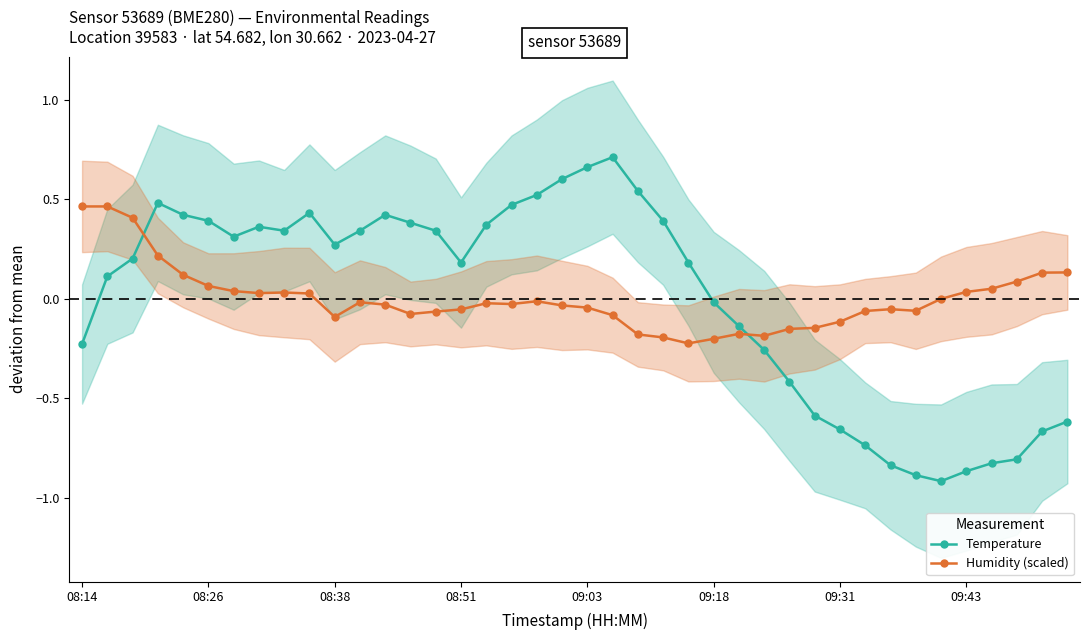

Does the chart have visible grid lines?

No